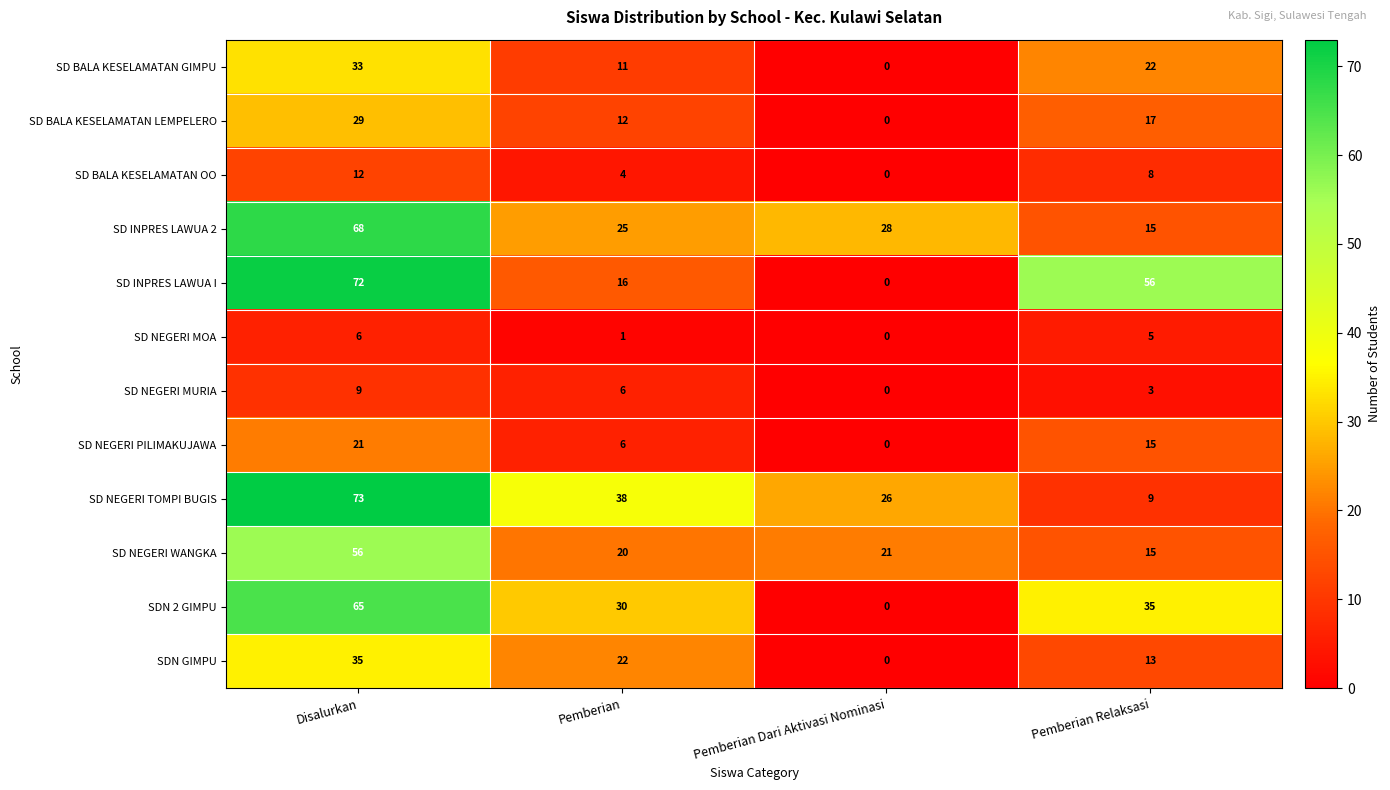

Between Pemberian Dari Aktivasi Nominasi and Pemberian Relaksasi, which series saw the biggest shift?

SD INPRES LAWUA I